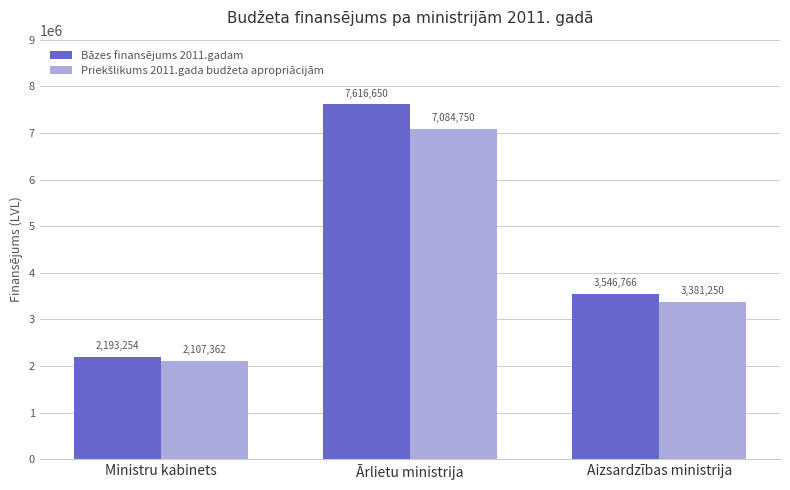

Between Ministru kabinets and Aizsardzības ministrija, which series saw the biggest shift?

Bāzes finansējums 2011.gadam